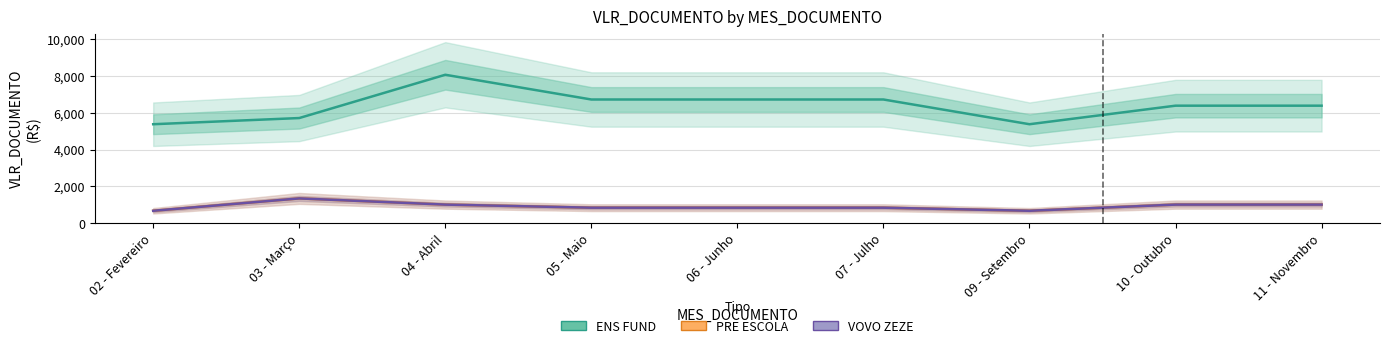

List the labels in order of VOVO ZEZE value, largest first.

03 - Março, 04 - Abril, 10 - Outubro, 11 - Novembro, 05 - Maio, 06 - Junho, 07 - Julho, 02 - Fevereiro, 09 - Setembro